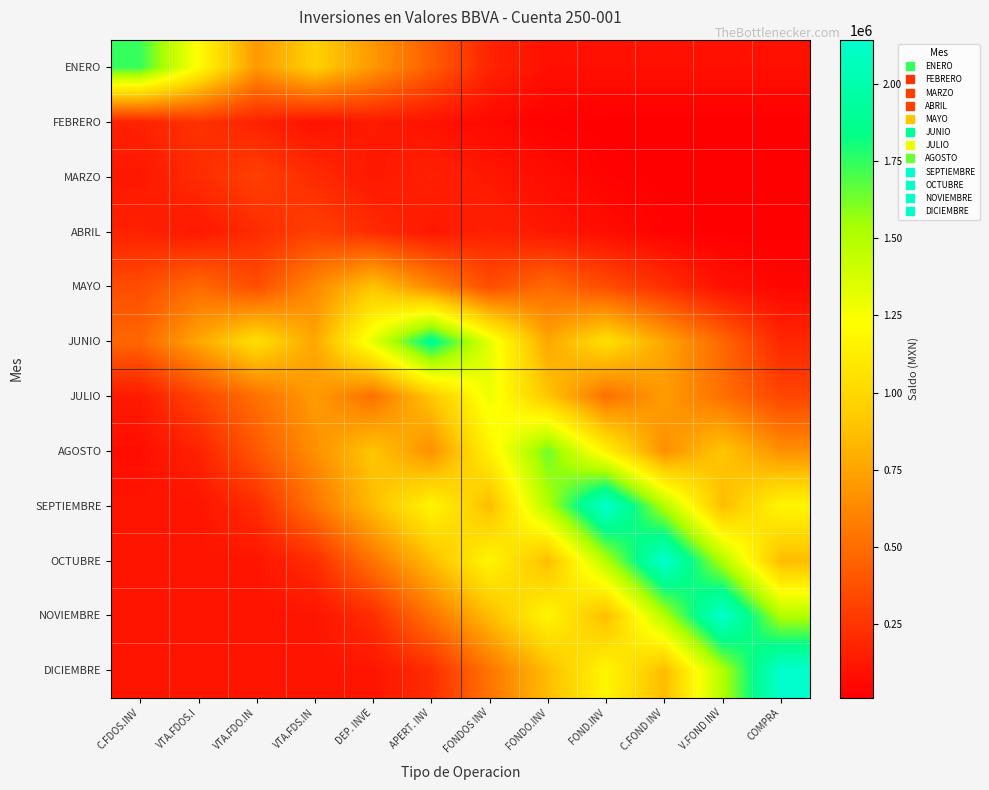

At which category is the sum across all series the highest?

FOND.INV